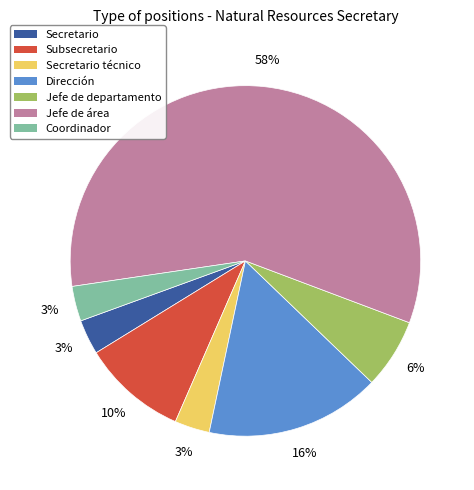

To the nearest percent, what is the average slice percentage?

14%